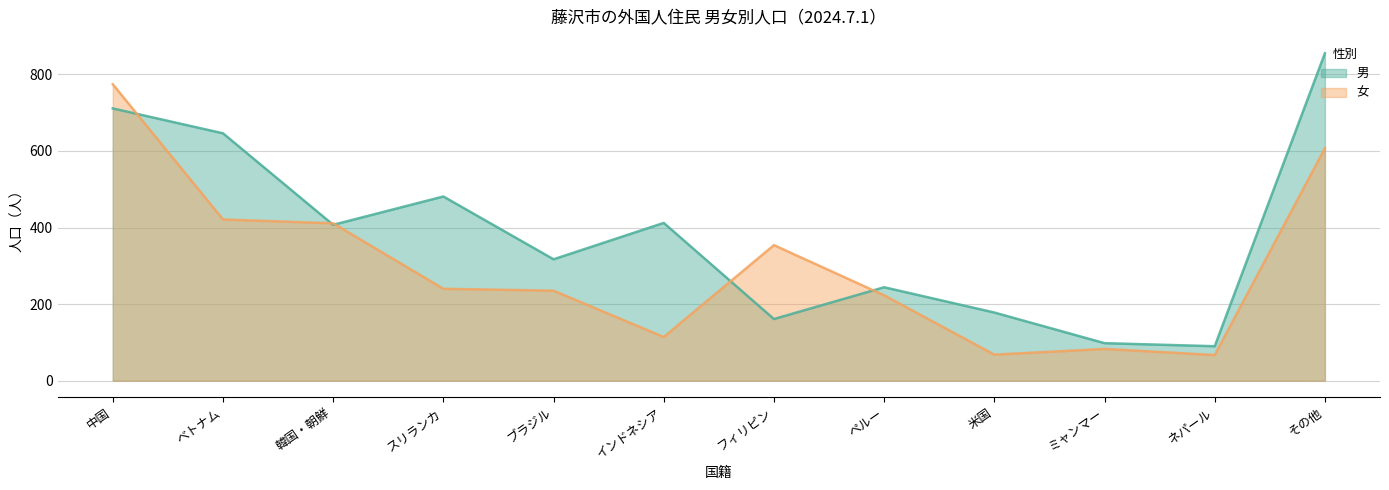

What position from the right is スリランカ?

9